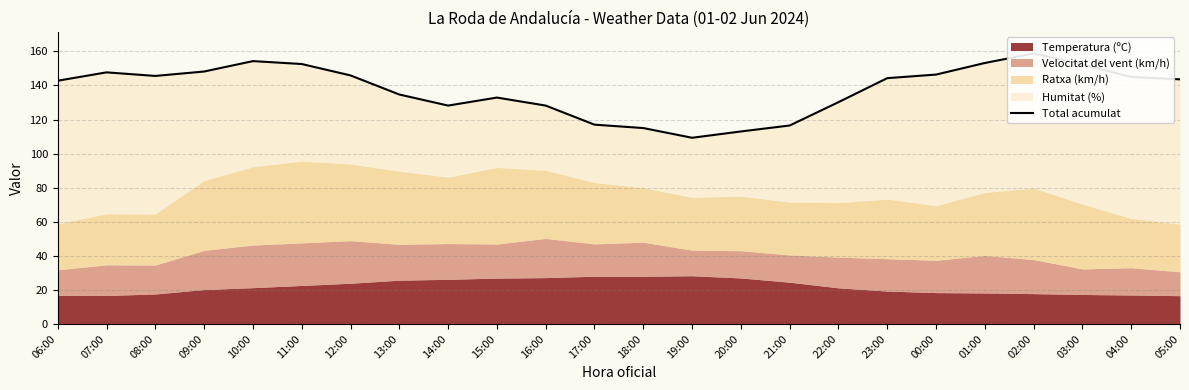

Rank the categories by value from lowest to highest.

19:00, 20:00, 18:00, 21:00, 17:00, 14:00, 16:00, 22:00, 15:00, 13:00, 06:00, 05:00, 23:00, 04:00, 08:00, 12:00, 00:00, 07:00, 09:00, 03:00, 11:00, 01:00, 10:00, 02:00